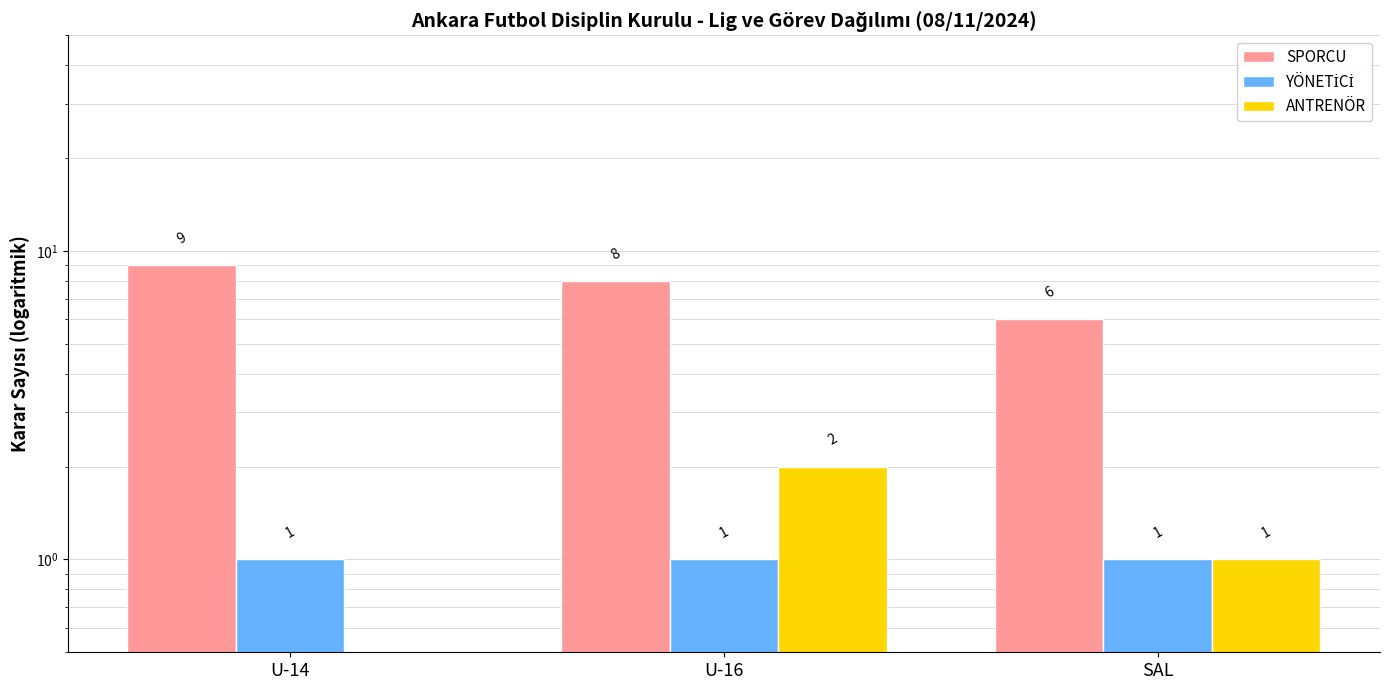

What is the greatest value displayed?

9